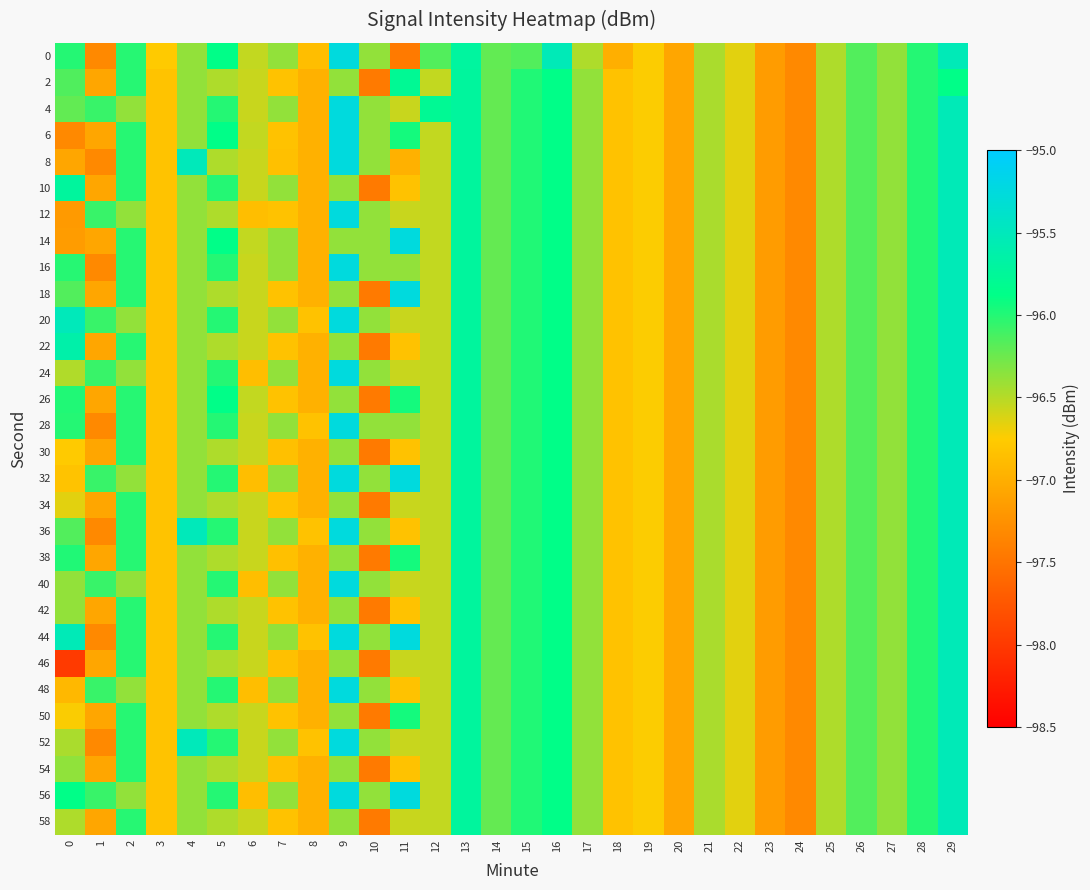

How many data points does each series have?

30